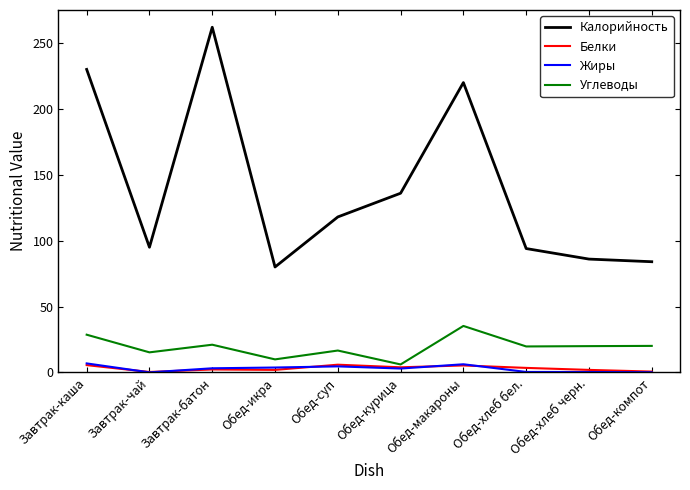

Where is Калорийность nearest to the value 171?

Обед-курица